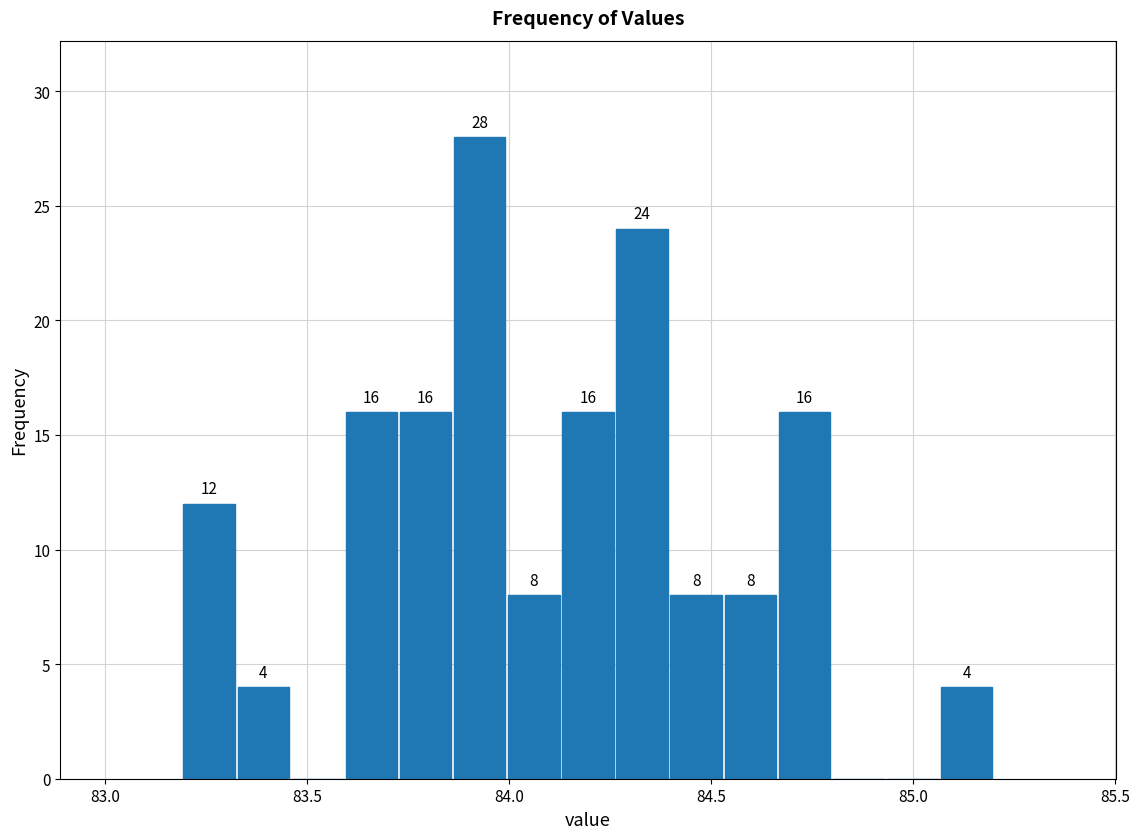

Read against the x-axis, roughly where is the centre of the tallest bar?

83.95